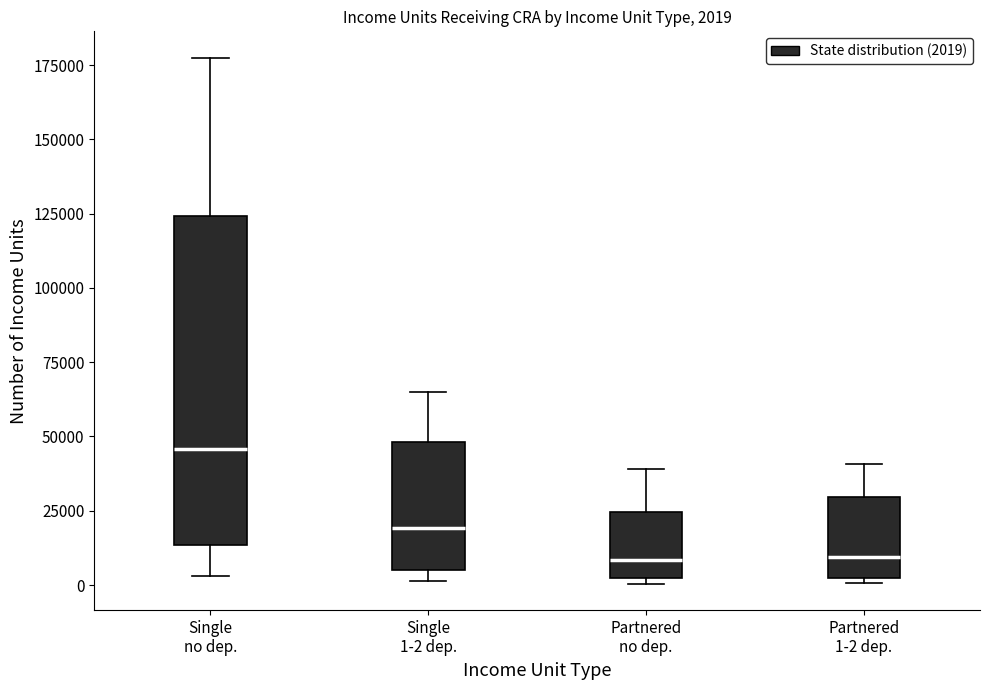

Comparing the boxes themselves (not the whiskers), which one is the tallest?

Single no dep.